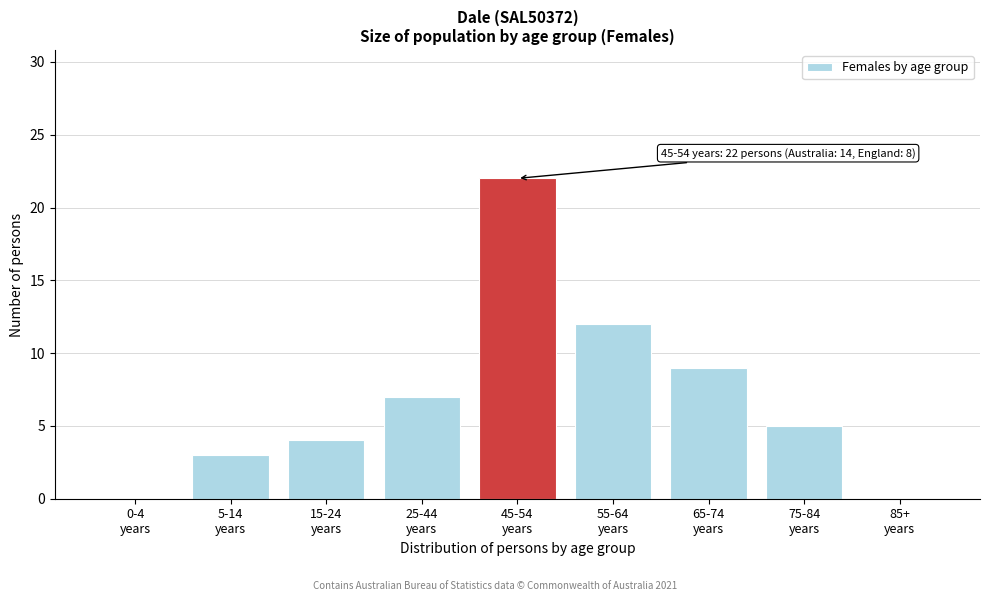

What is the sum of all values?

62